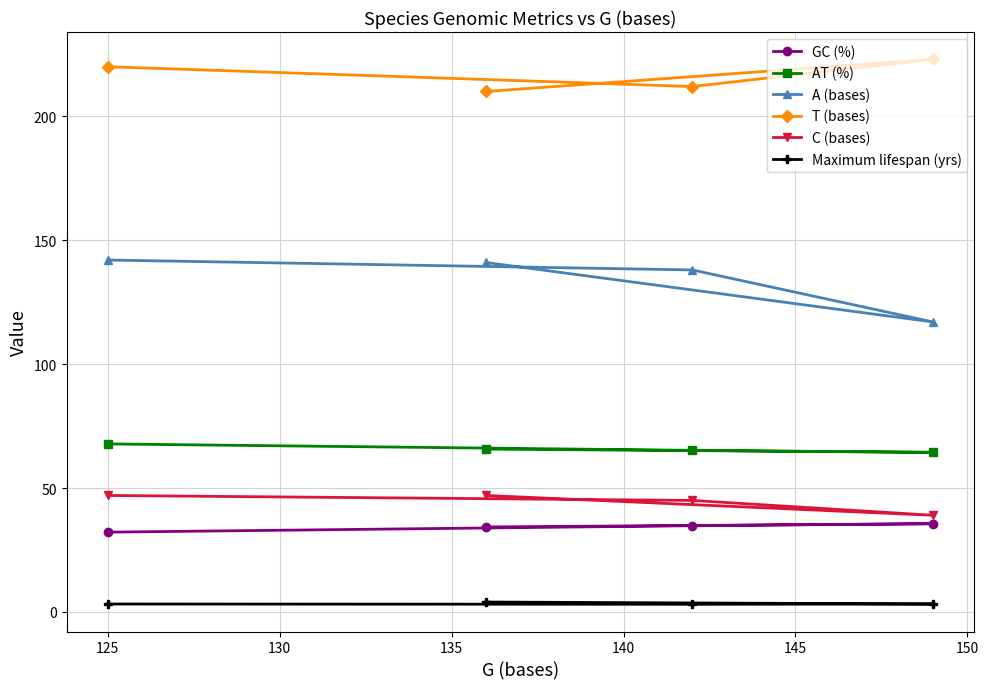

What is the sum of all A (bases) values?

538.0